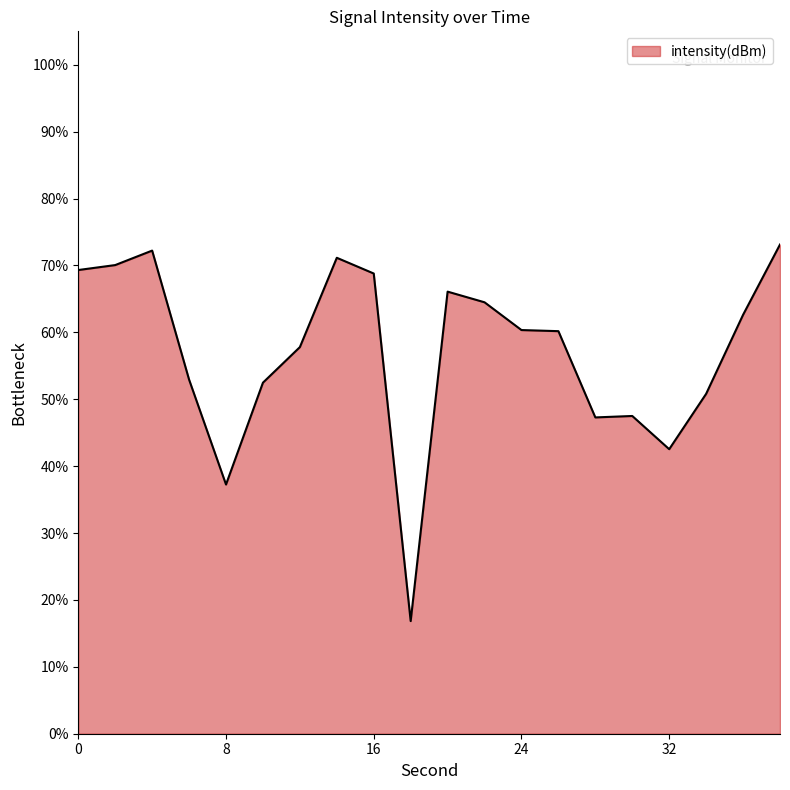

What is the difference between the maximum and minimum values?

56.3